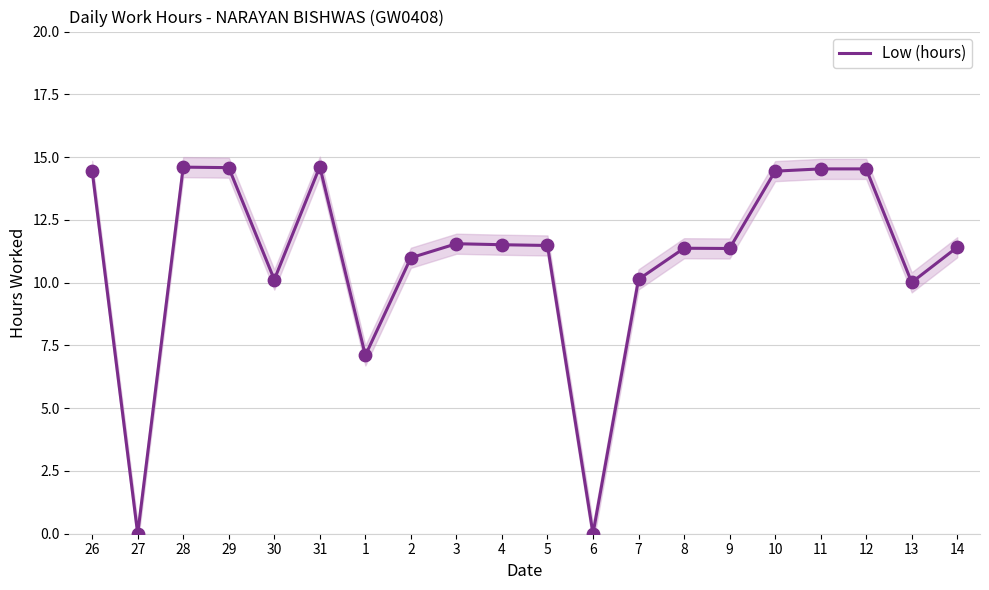

What is the change in value from 28 to 11?

-0.1